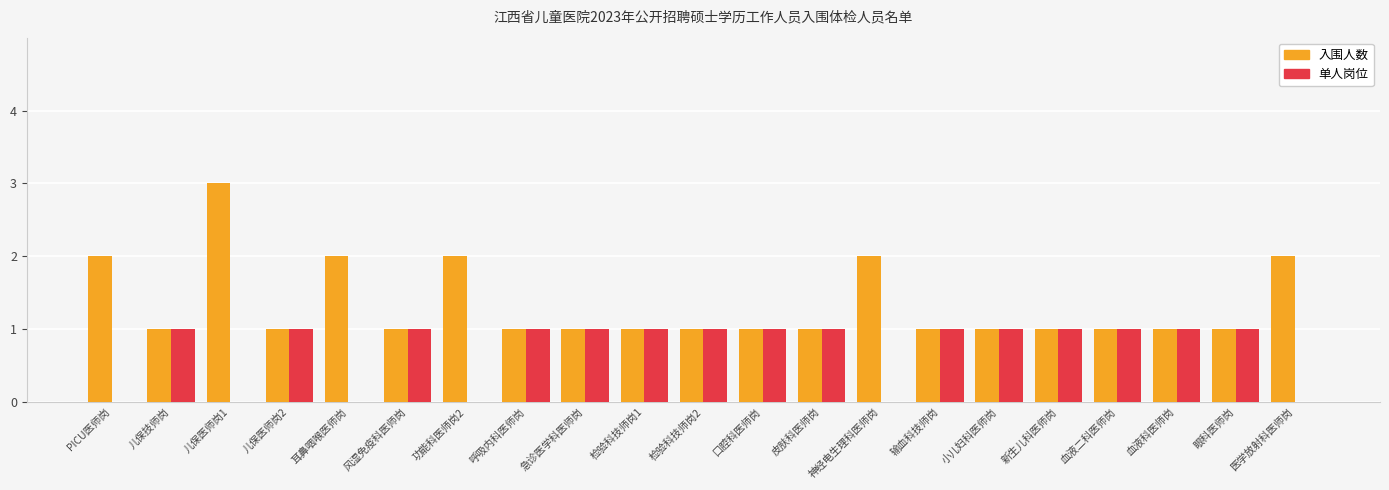

True or false: 入围人数 has a value of 2 at 小儿妇科医师岗.

False